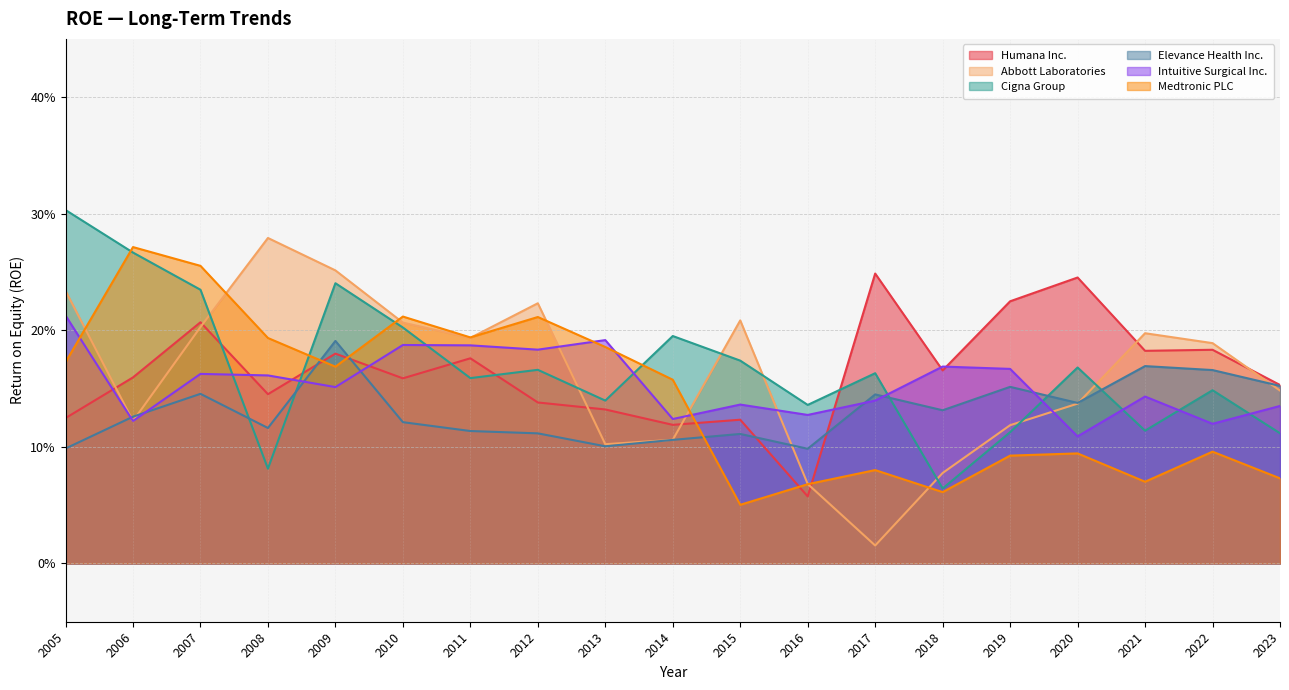

At which category is the sum across all series the highest?

2007